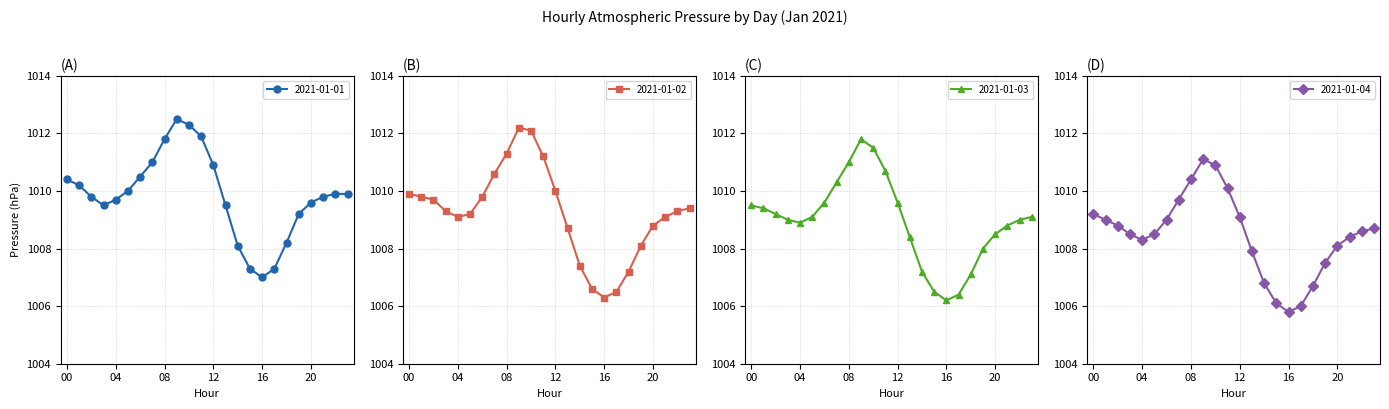

True or false: 2021-01-04 has more than 0 interior local peaks.

True